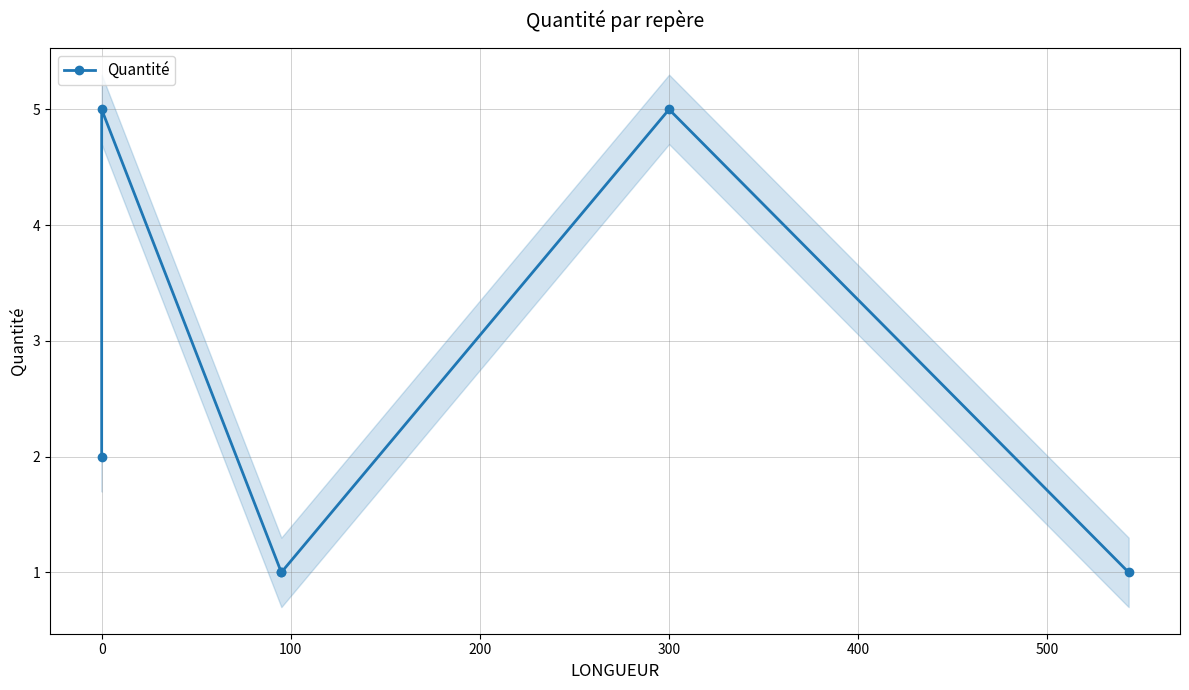

Count the number of values greater than 2.

2